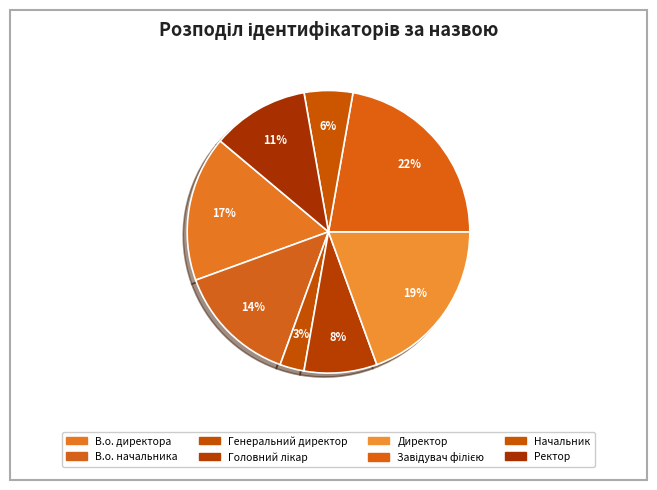

What percentage is NOT represented by В.о. начальника?

86.1%